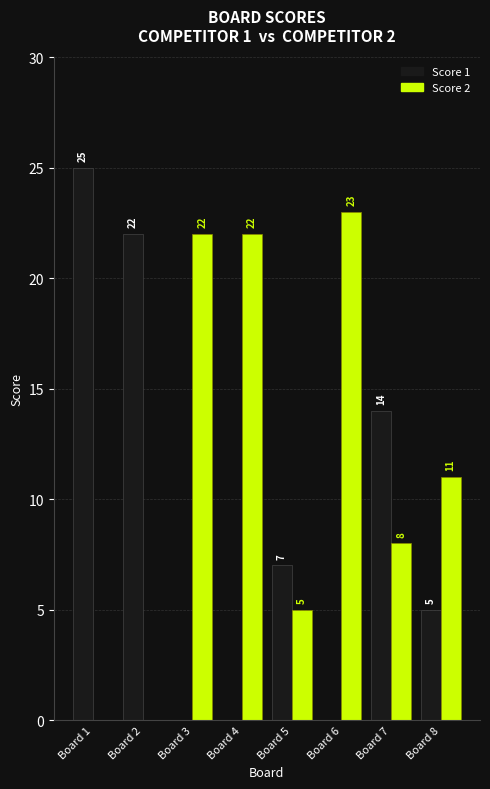

Which label corresponds to the largest value in the chart?

Board 1